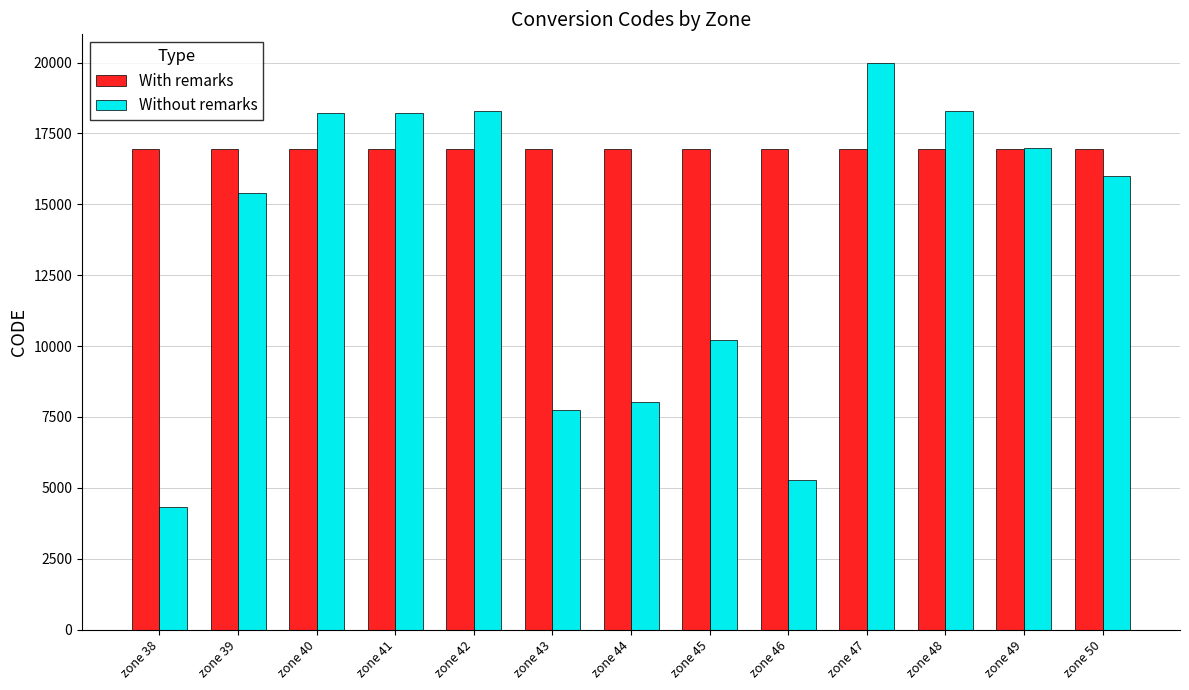

At which category is the sum across all series the highest?

zone 47